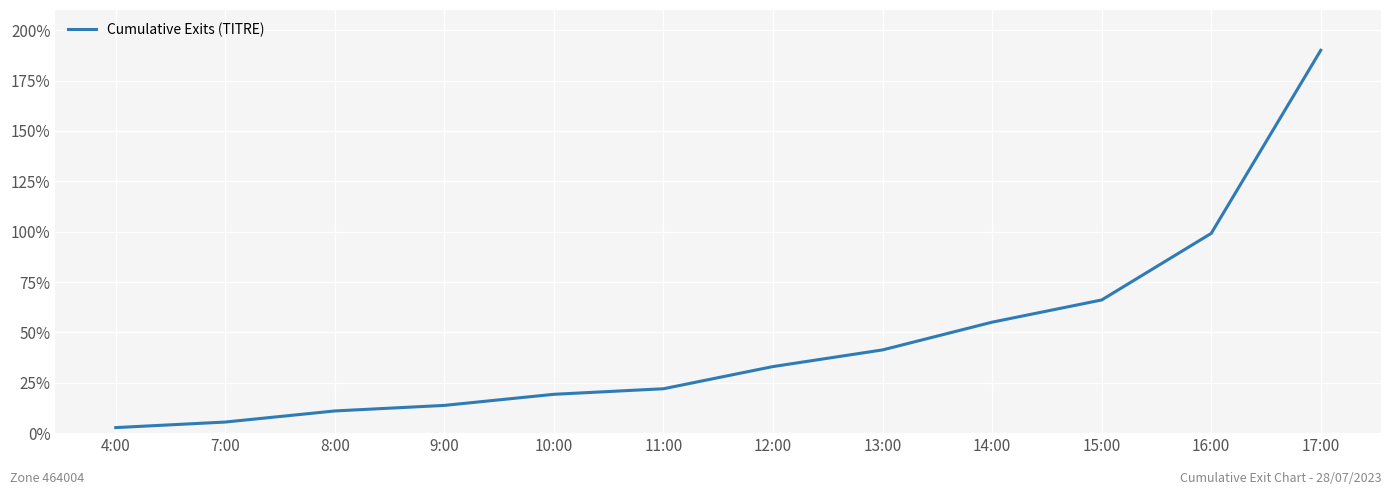

How many lines are shown in the chart?

1